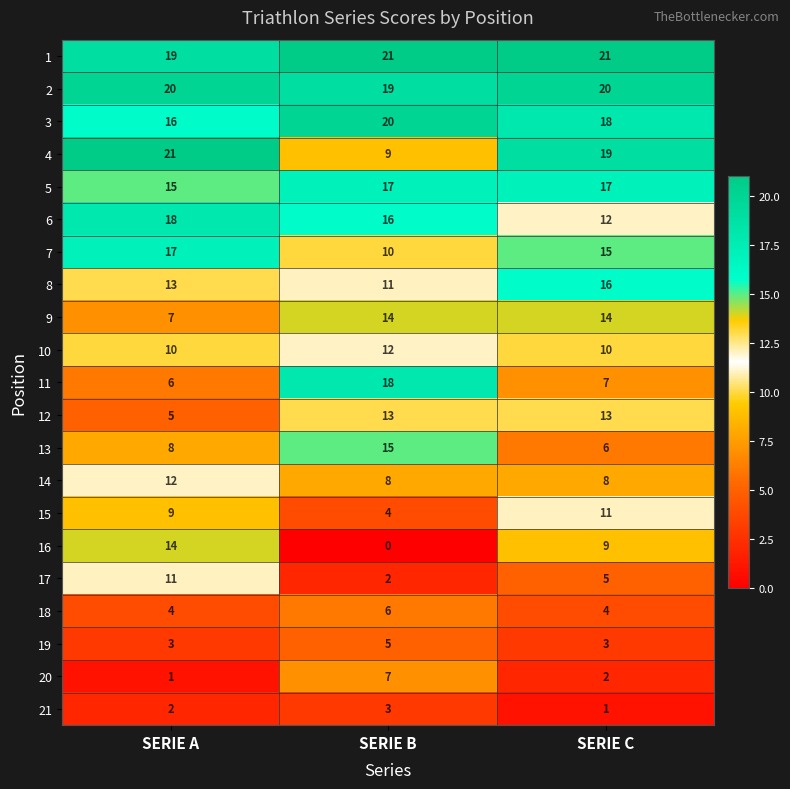

Between SERIE A and SERIE C, which series saw the biggest shift?

12